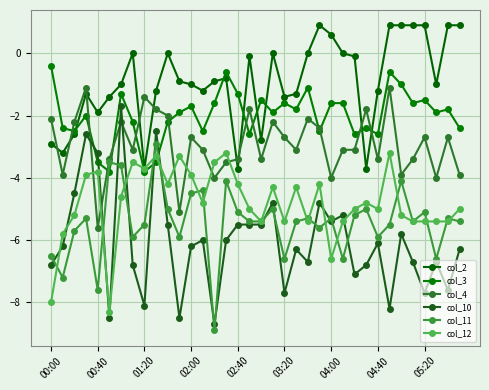

How many data points does each series have?

36